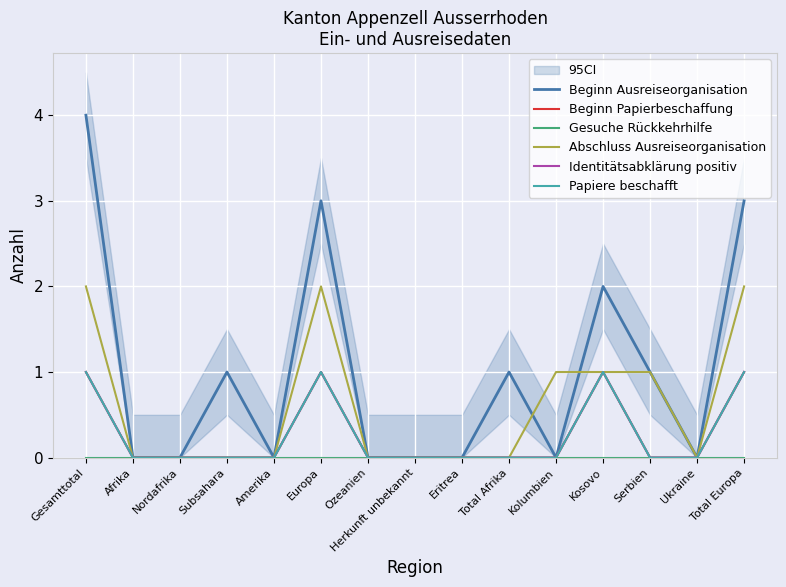

How many Beginn Ausreiseorganisation values are between 0 and 2?

12